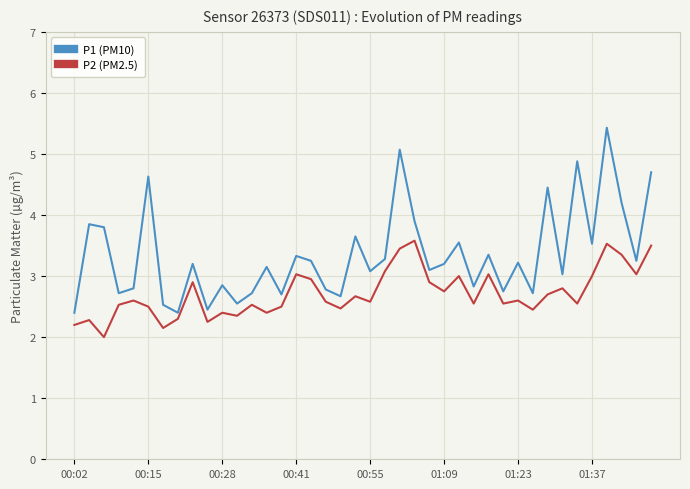

Which series has the widest spread of values?

P1 (PM10)